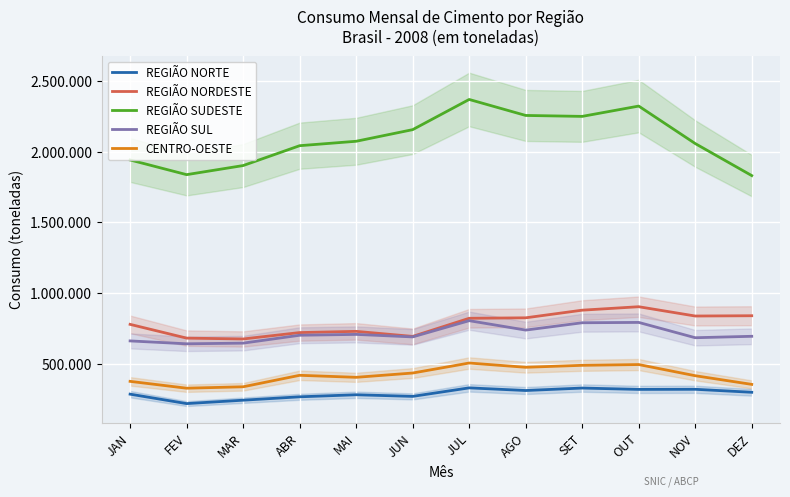

True or false: REGIÃO SUL and REGIÃO SUDESTE intersect in this chart.

False